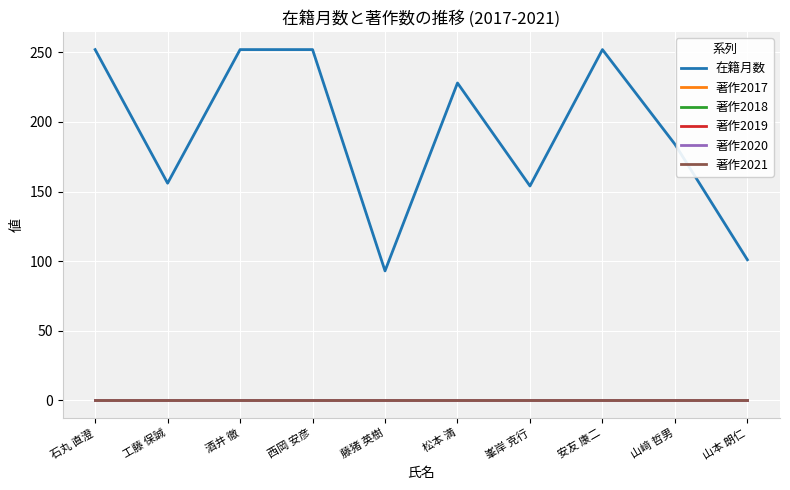

What is the greatest value displayed?

252